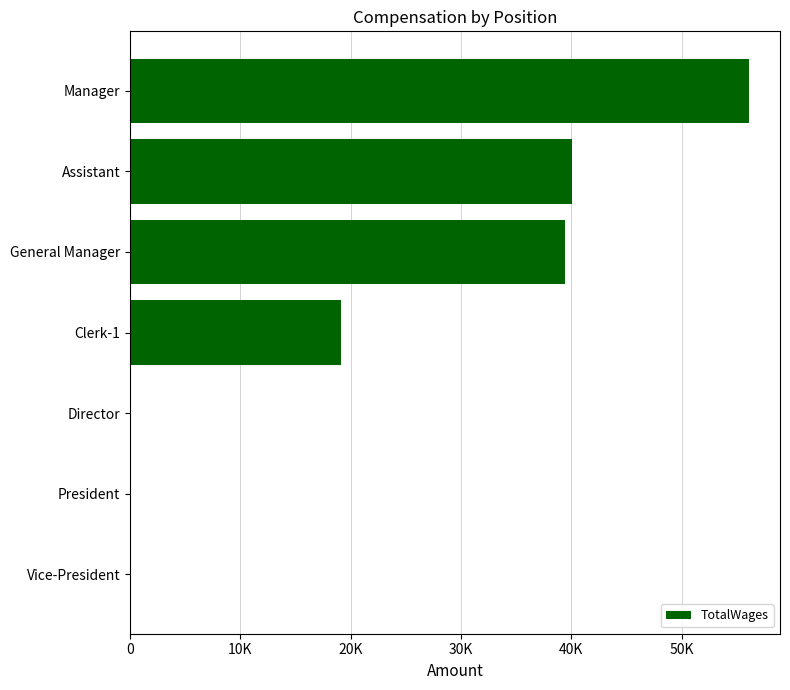

The chart shows a value of 38091 at 40K. True or false?

False